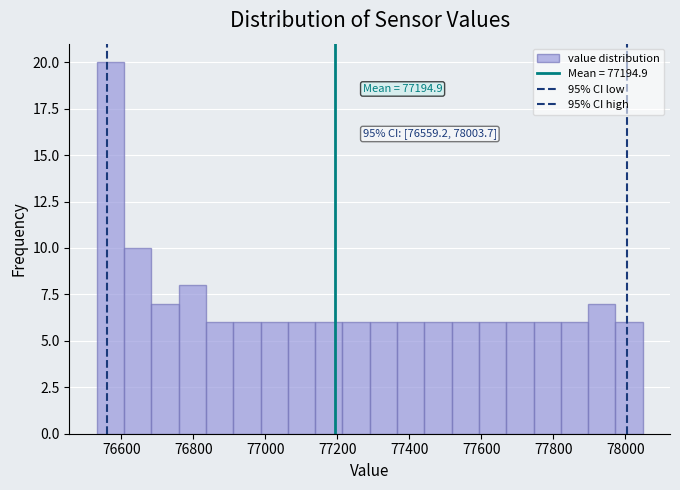

Read against the x-axis, roughly where is the centre of the tallest bar?

76560